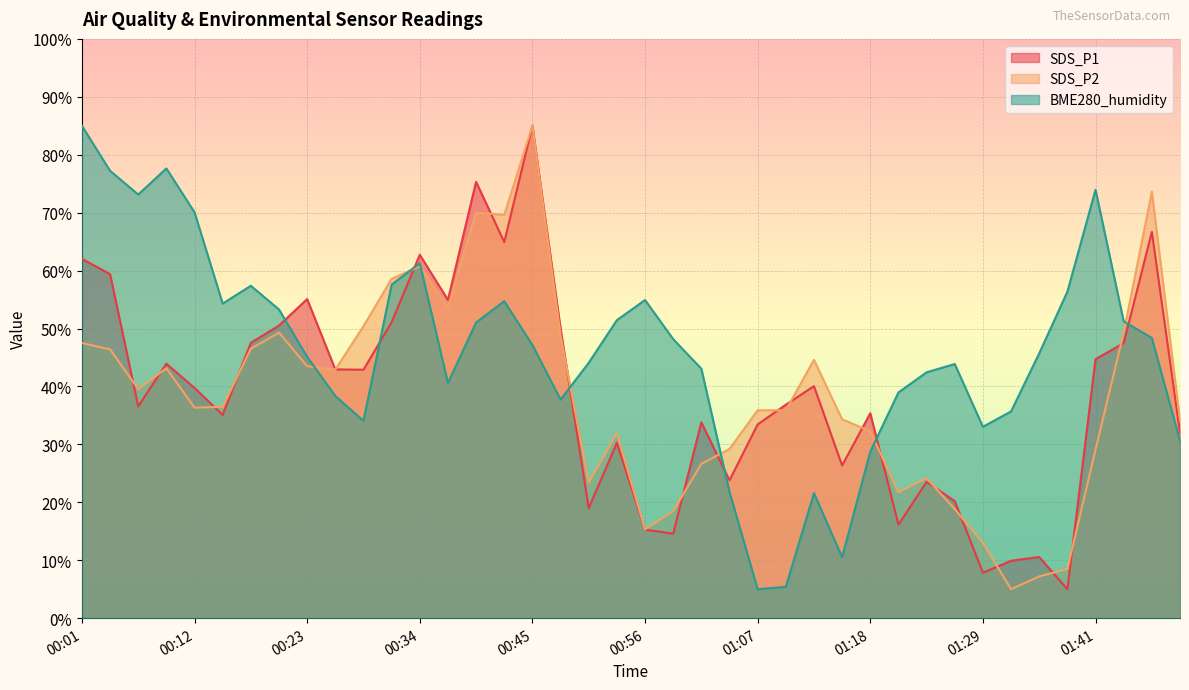

Which series has the largest total across all categories?

BME280_humidity